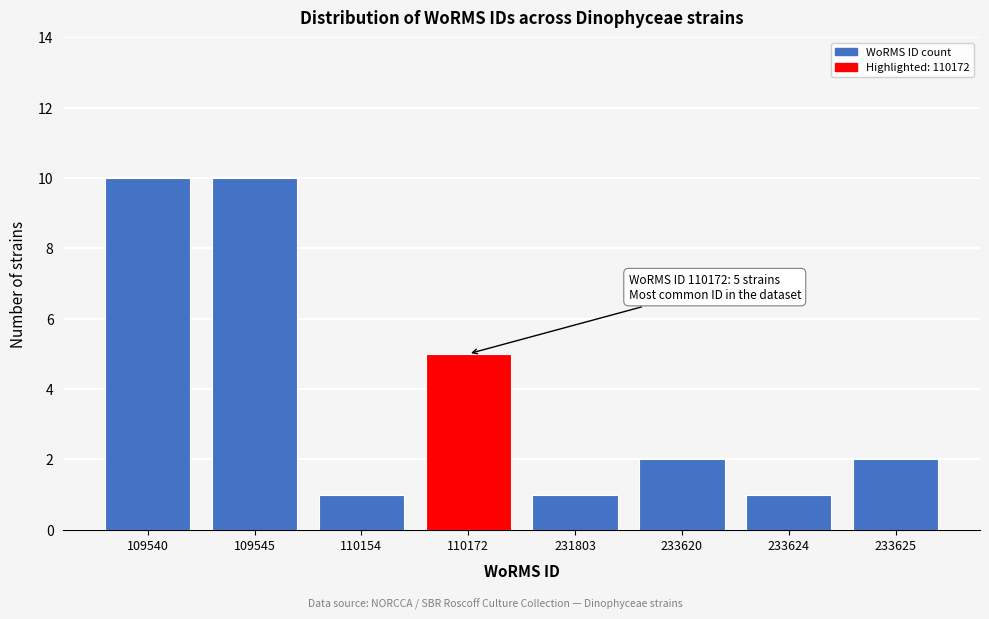

Reading left to right, list all the values displayed in this chart.

109540=10	109545=10	110154=1	110172=5	231803=1	233620=2	233624=1	233625=2